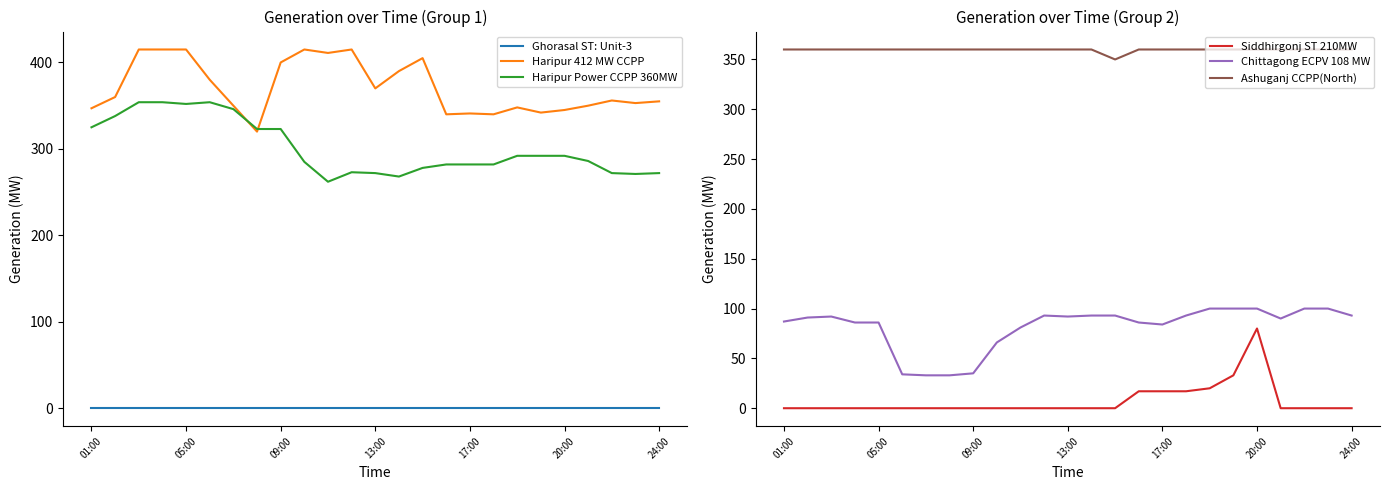

True or false: Ghorasal ST: Unit-3 and Haripur 412 MW CCPP cross at least once.

False